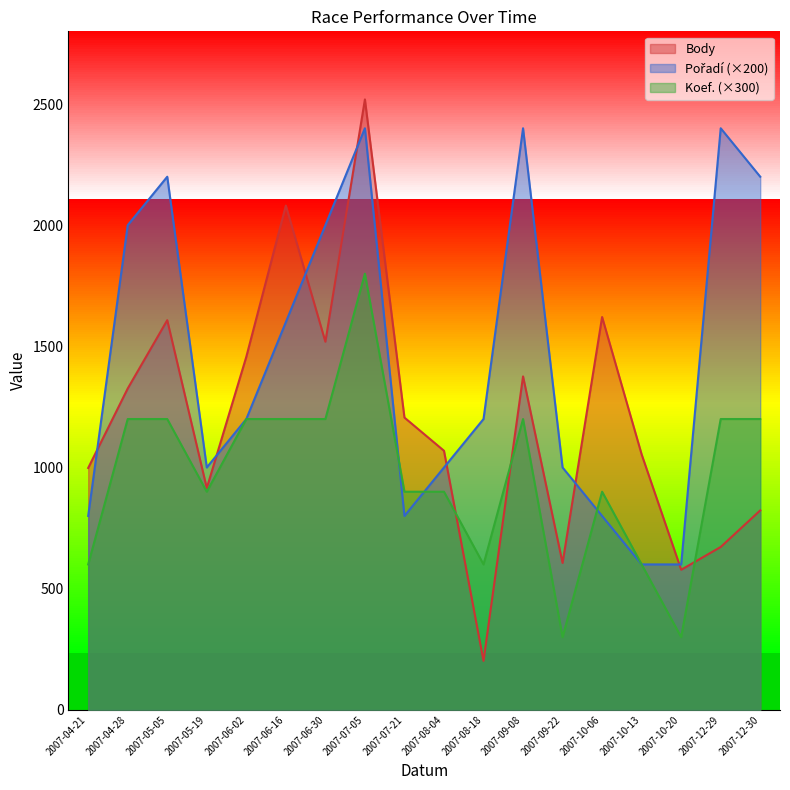

How many intersections are there between Koef. and Body?

3